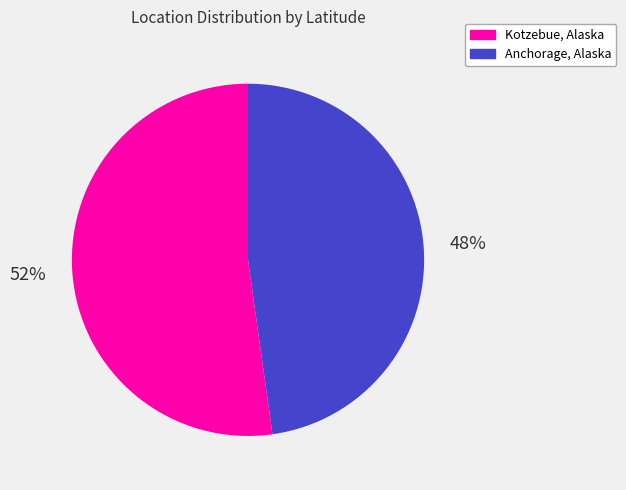

Combined, do Kotzebue, Alaska and Anchorage, Alaska account for over 50%?

Yes